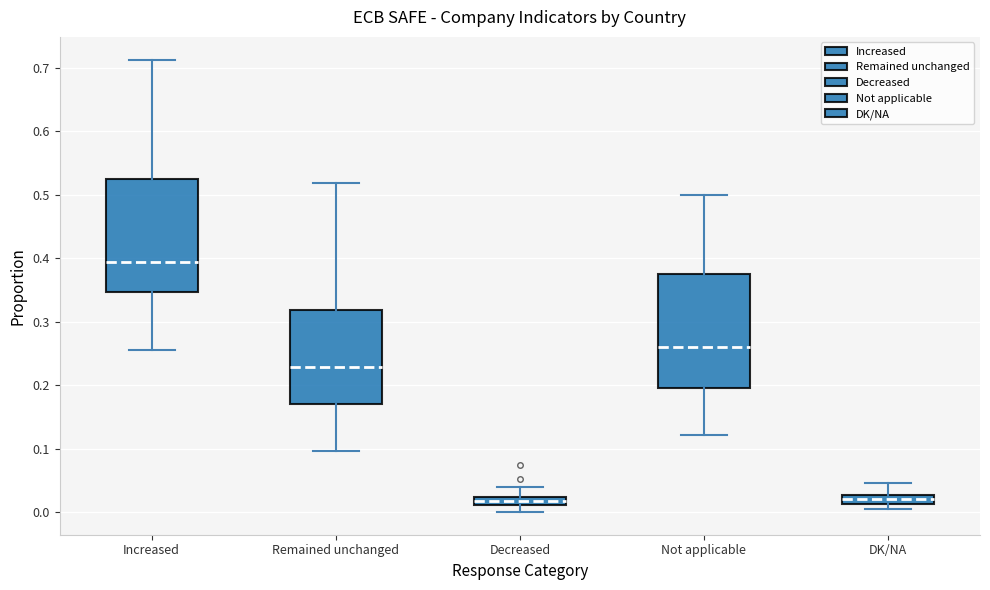

Where does the upper whisker of the box for DK/NA end on the y-axis? The values are not printed on the chart, so give them approximately, as read against the axis.

0.05